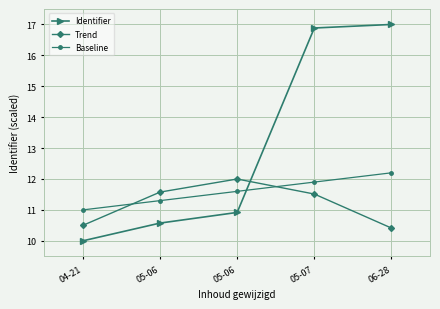

Does the chart have visible grid lines?

Yes